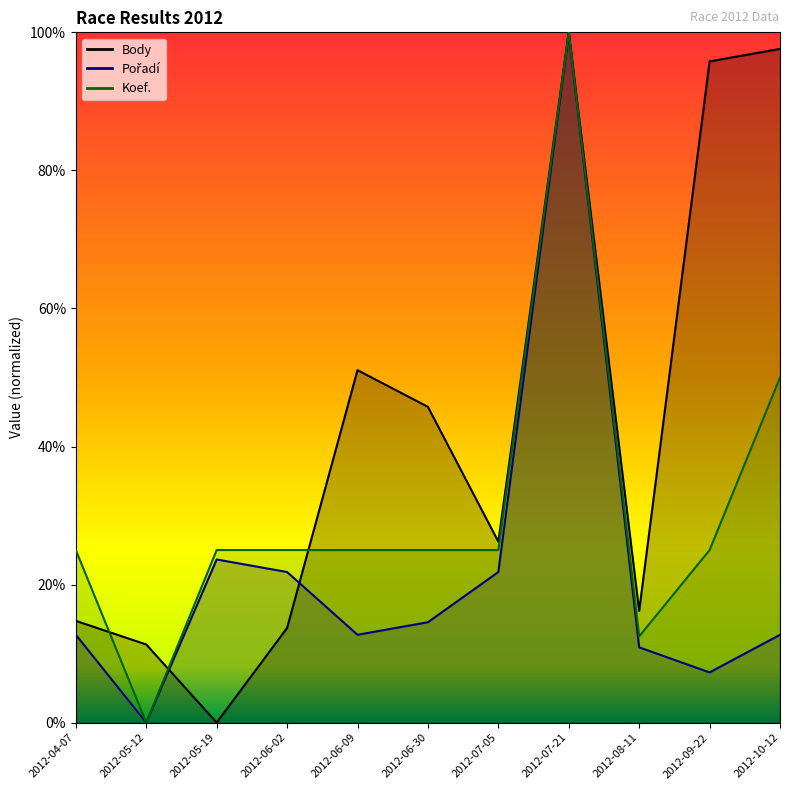

How many times do Koef. and Body cross each other?

3